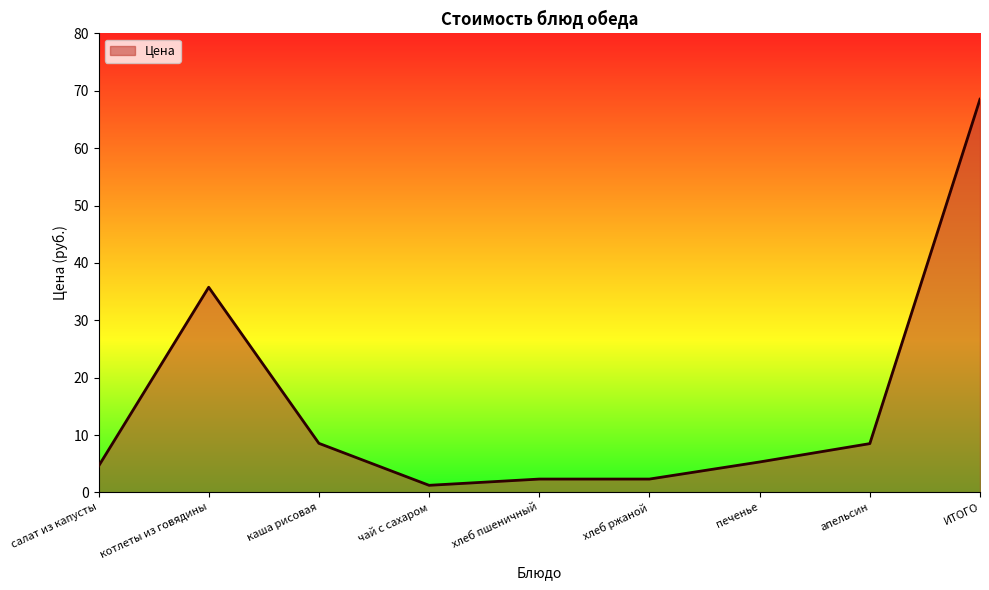

What position from the left is каша рисовая?

3